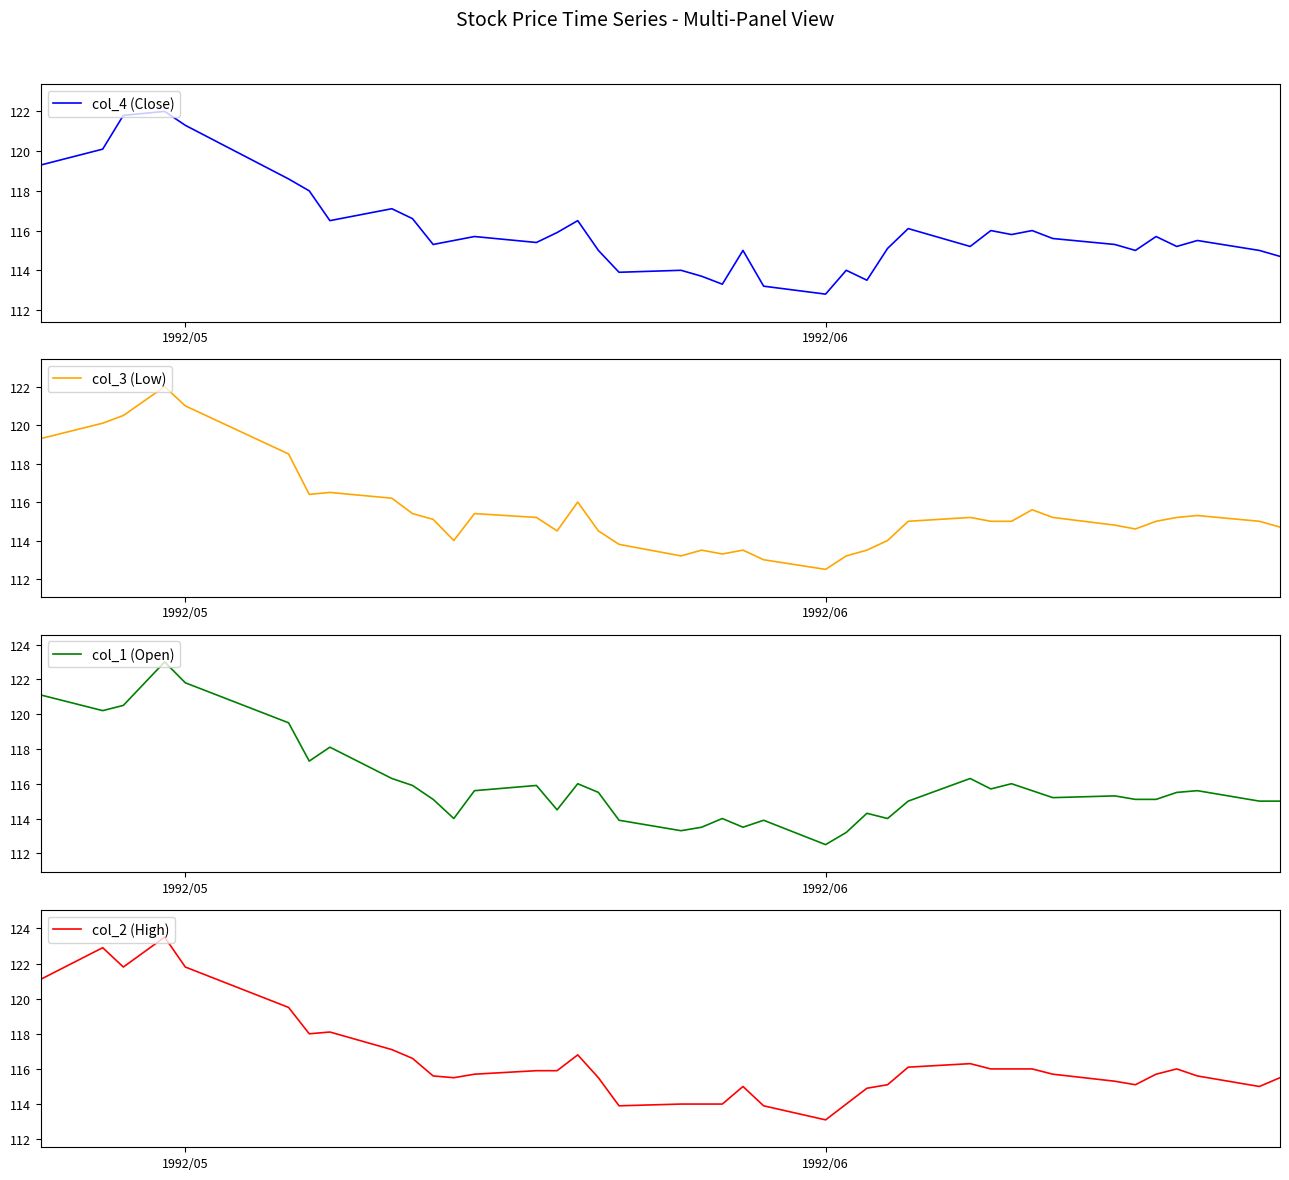

What is the lowest value of the col_4 (Close) series?

112.8